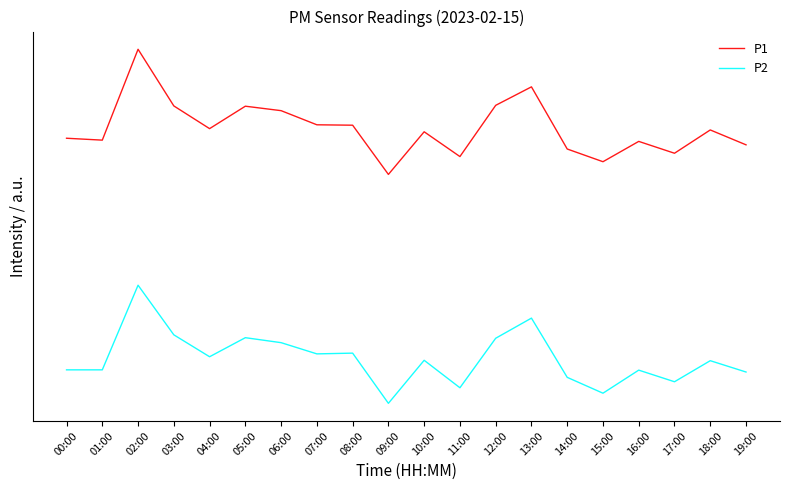

What are all the series names shown in the legend?

P1, P2